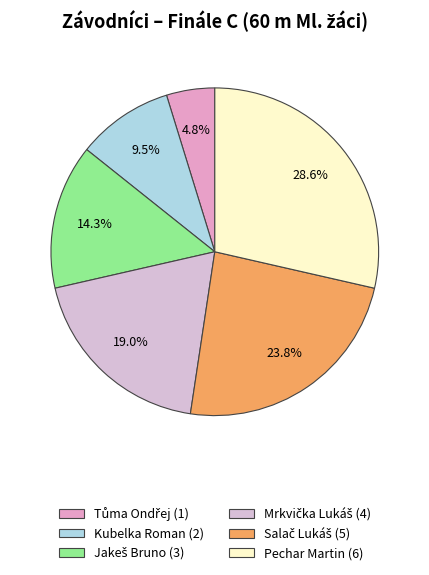

To the nearest percent, what portion does Tůma Ondřej represent?

5%